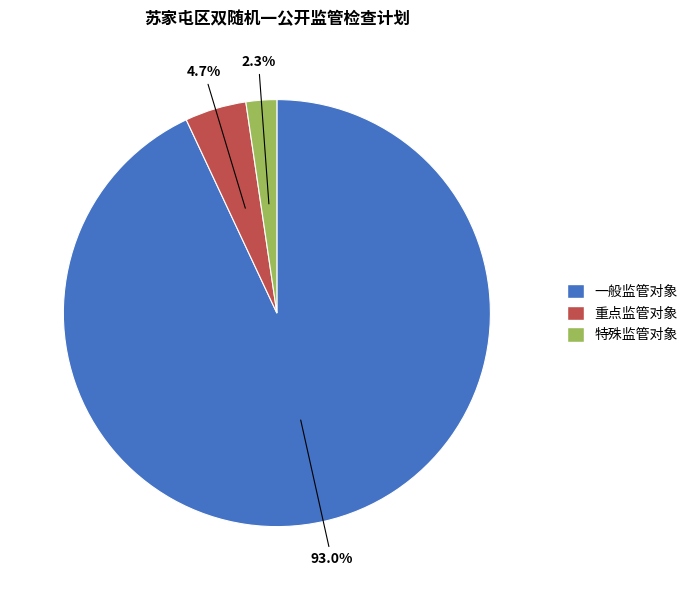

What percentage is the 一般监管对象 slice, to the nearest percent?

93%